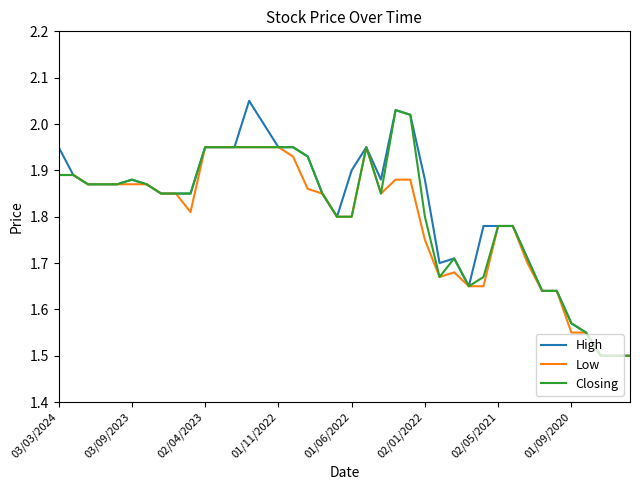

What is the lowest value of the Low series?

1.5